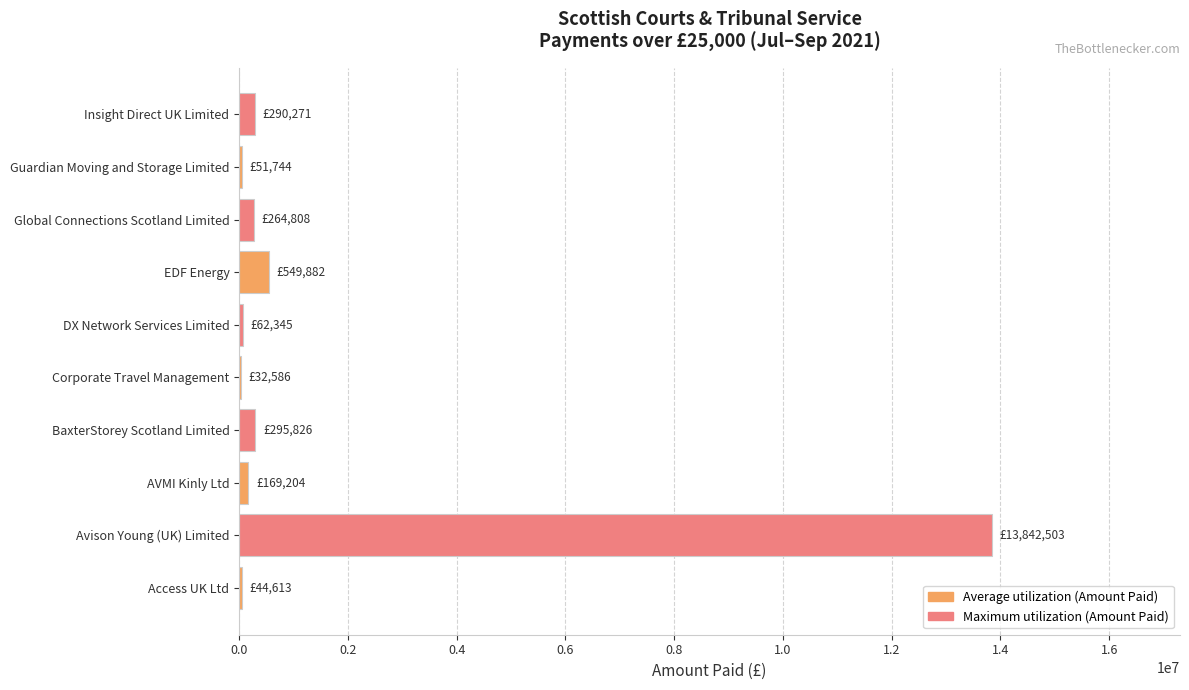

Between Access UK Ltd and Avison Young (UK) Limited, which is larger?

Avison Young (UK) Limited